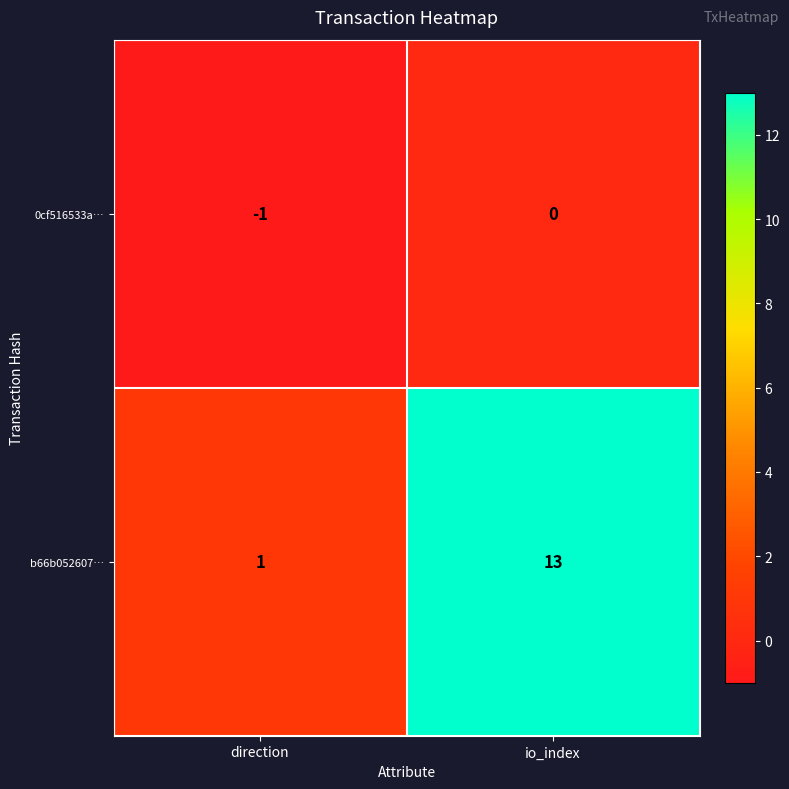

Which series has the largest total across all categories?

b66b052607…